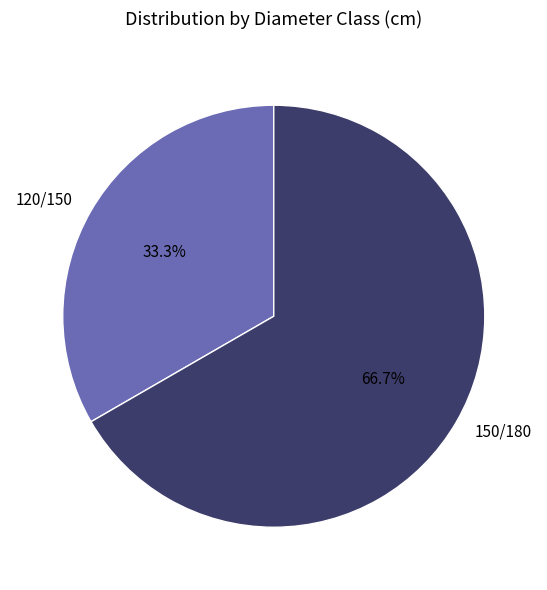

Between 120/150 and 150/180, which is larger?

150/180